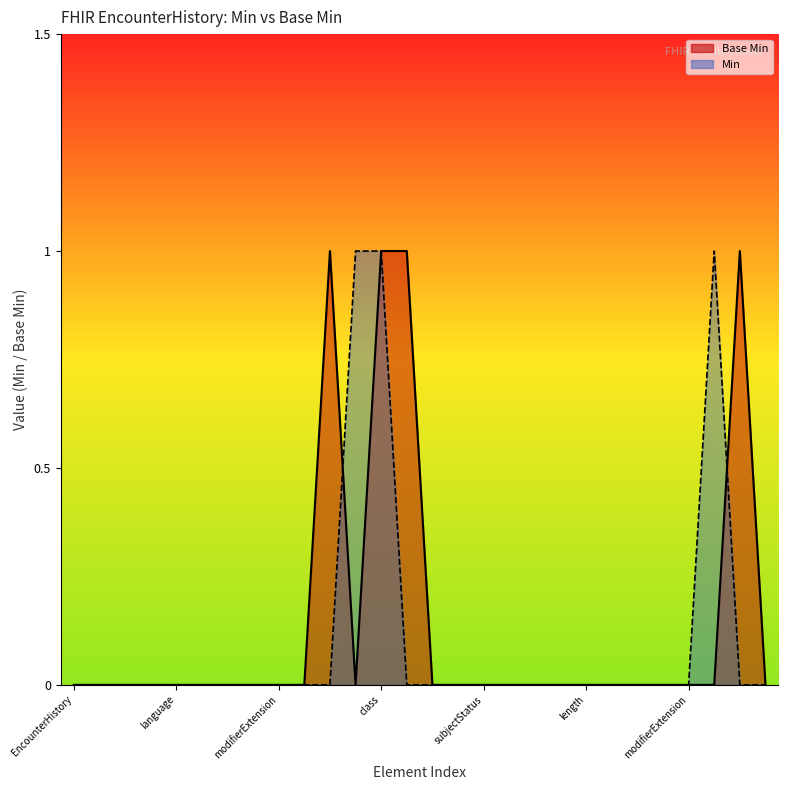

What is the difference between the maximum and minimum values in the Base Min line series?

1